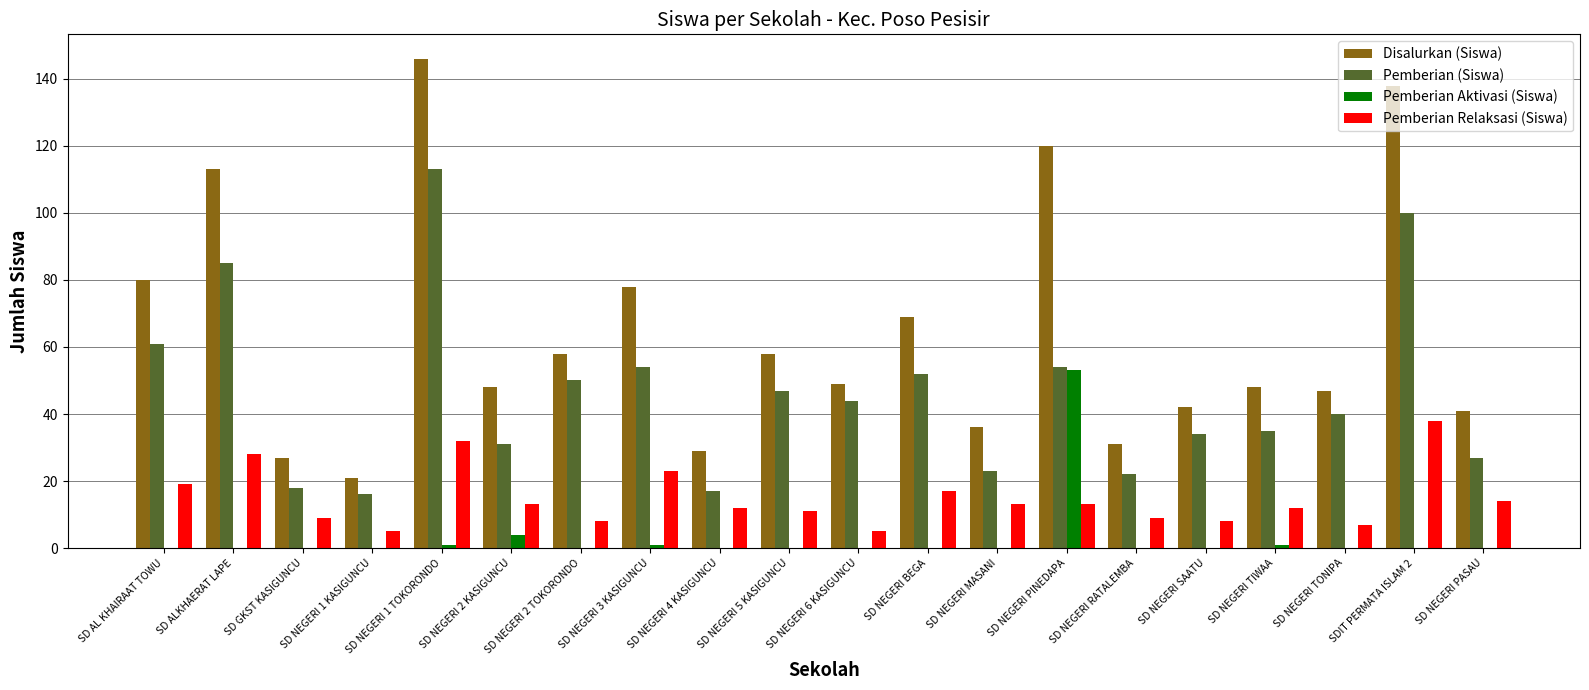

What is the sum of all Disalurkan (Siswa) values?

1279